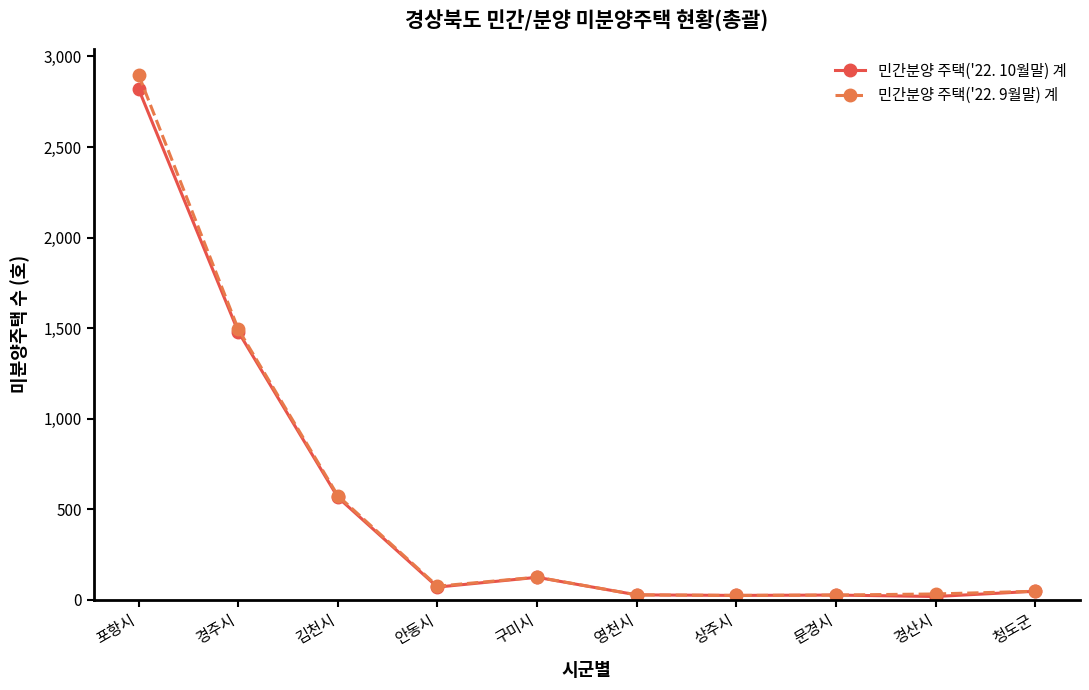

Which series has the widest spread of values?

민간분양 주택('22. 9월말) 계